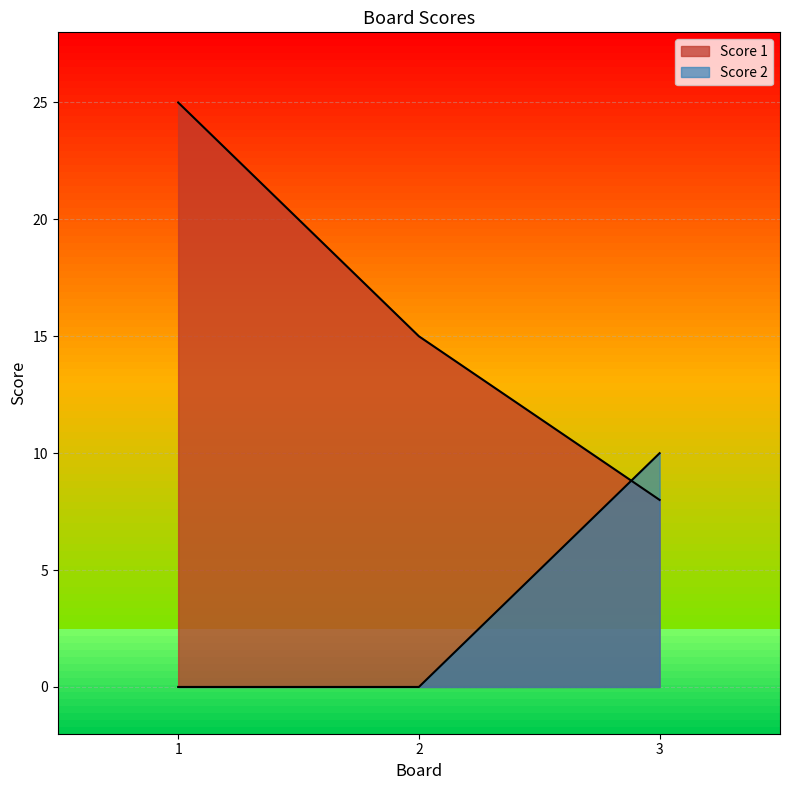

At which label is Score 2 closest to 5?

1